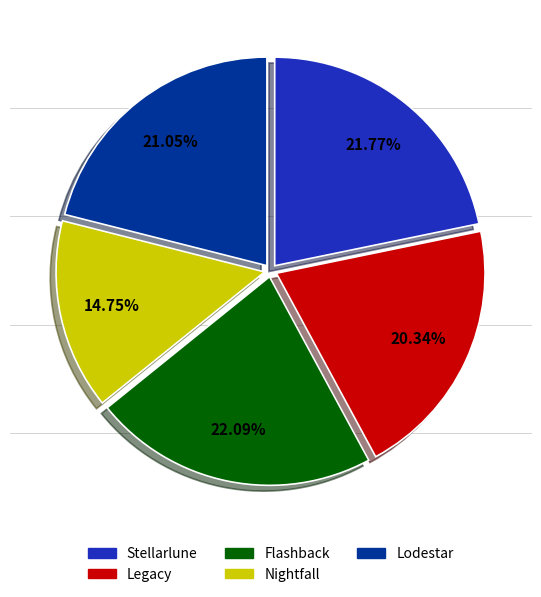

Does Lodestar account for over 50% of the chart?

No